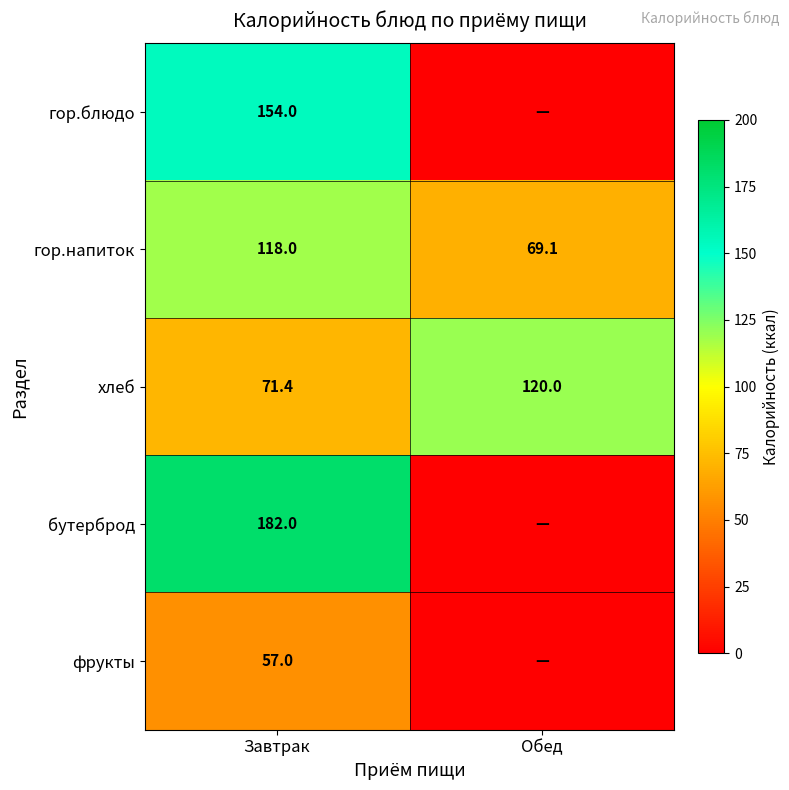

Is the value of гор.блюдо at Завтрак greater than the value of хлеб at Завтрак?

Yes